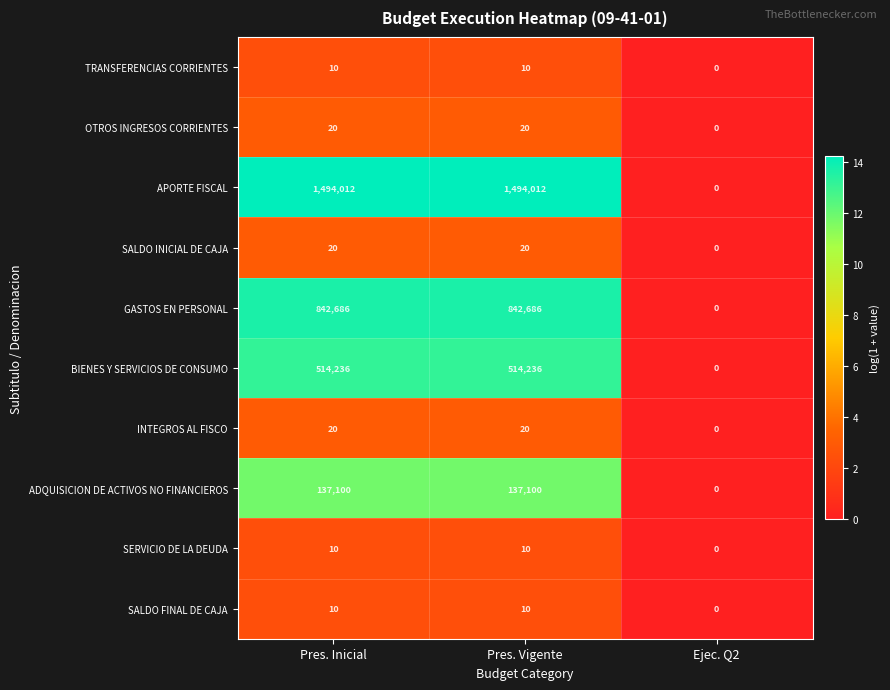

Which label corresponds to the smallest value in the chart?

Ejec. Q2